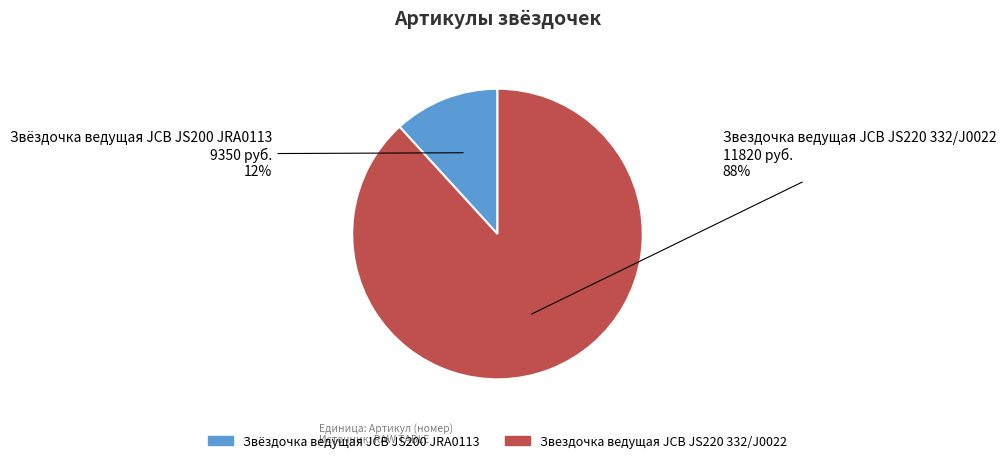

Between Звездочка ведущая JCB JS220 332/J0022 and Звёздочка ведущая JCB JS200 JRA0113, which is larger?

Звездочка ведущая JCB JS220 332/J0022